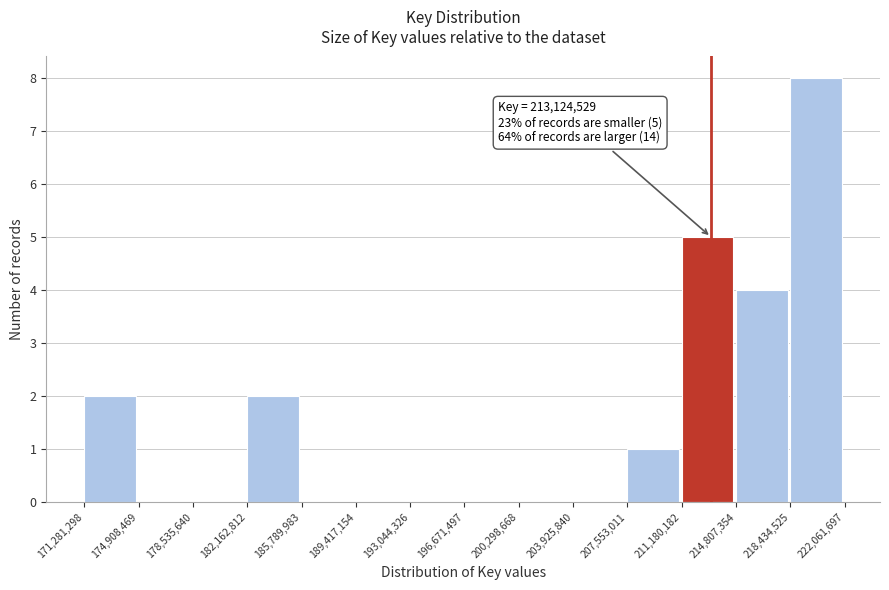

Over which range of the x-axis is the bar tallest?

218,434,525 to 222,061,697